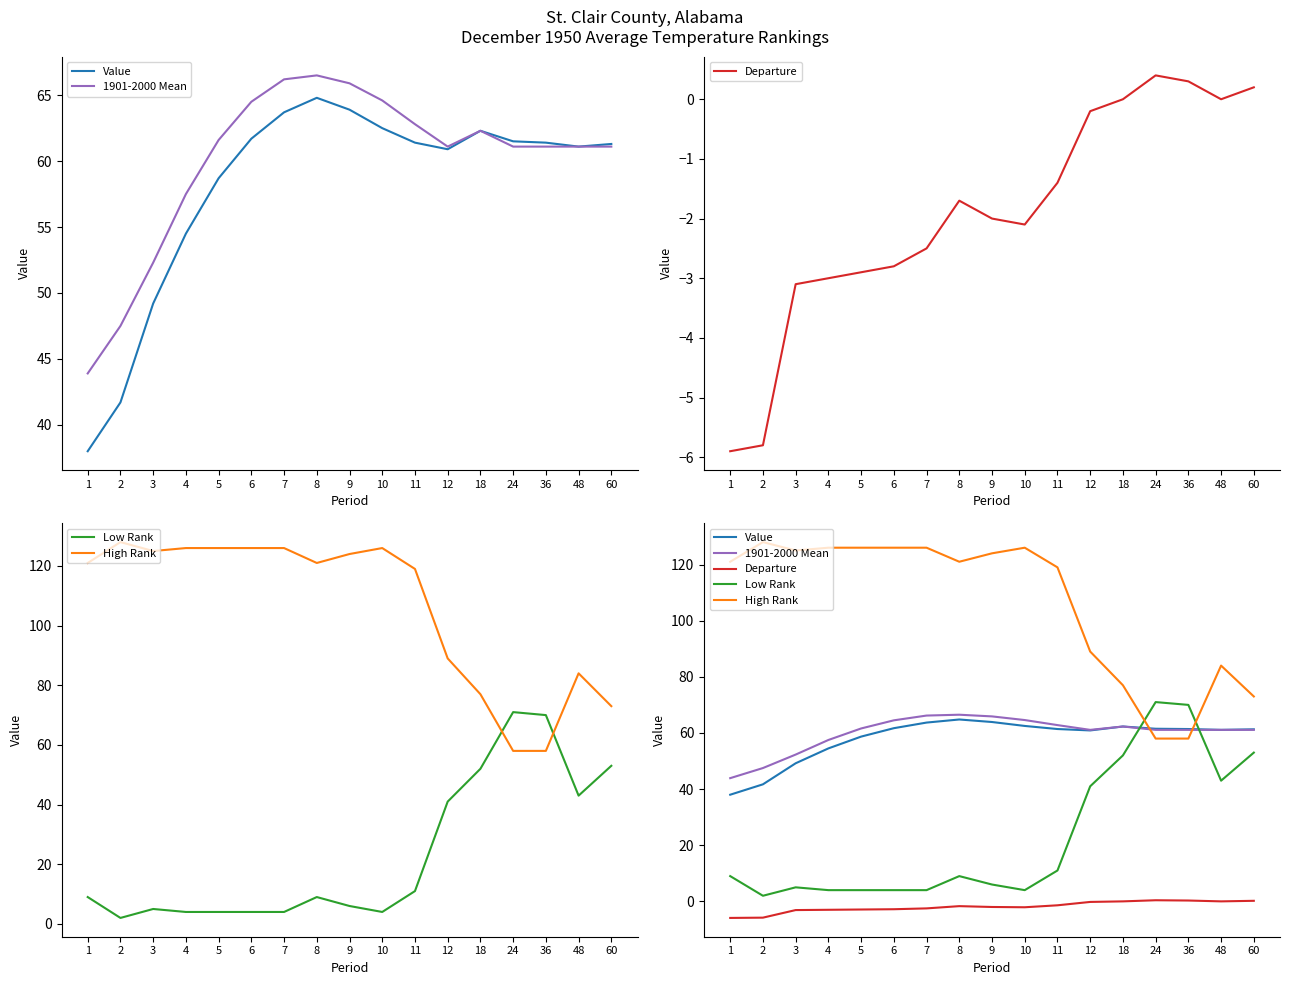

List the series in order of their peak value, lowest first.

Departure, Value, 1901-2000 Mean, Low Rank, High Rank